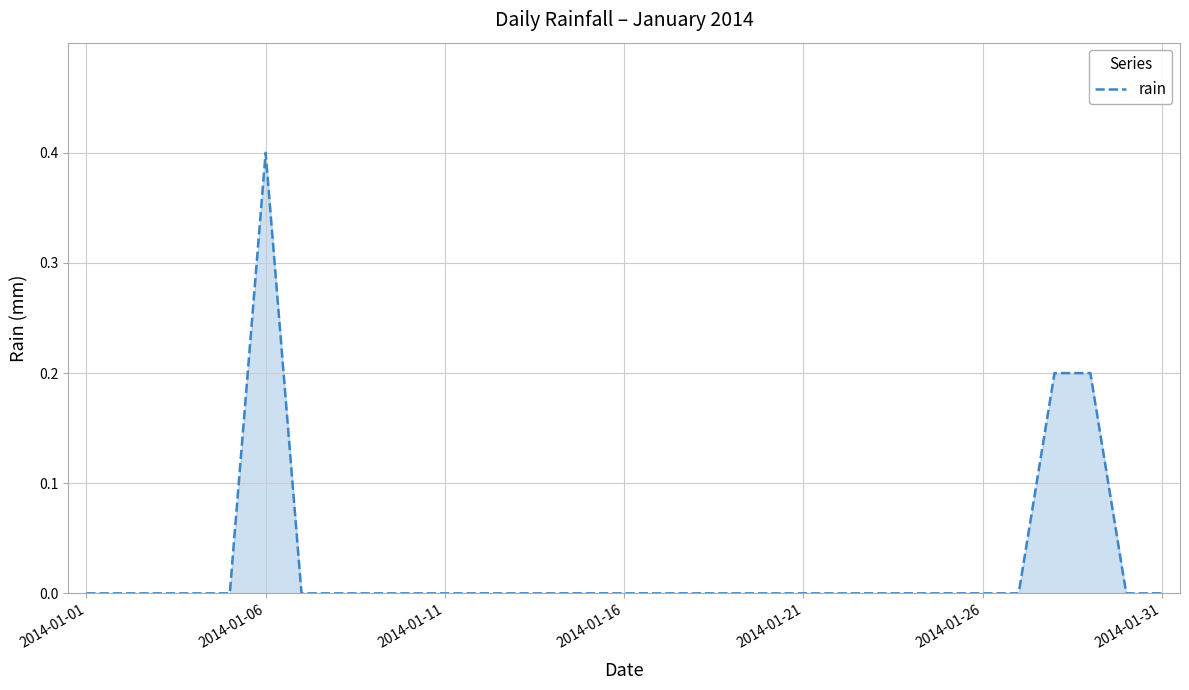

What is the greatest value displayed?

0.4